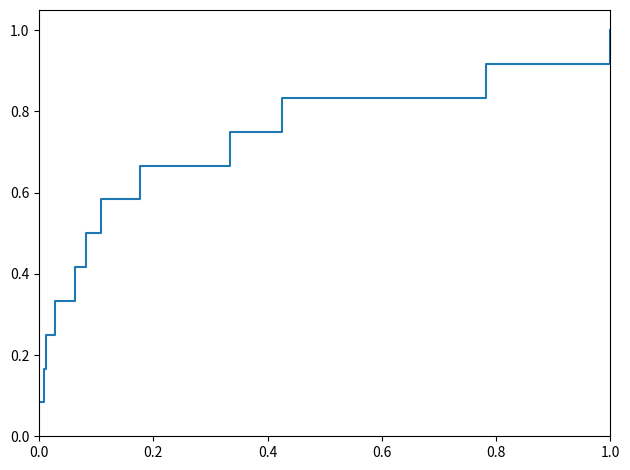

What is the greatest value displayed?

1.0